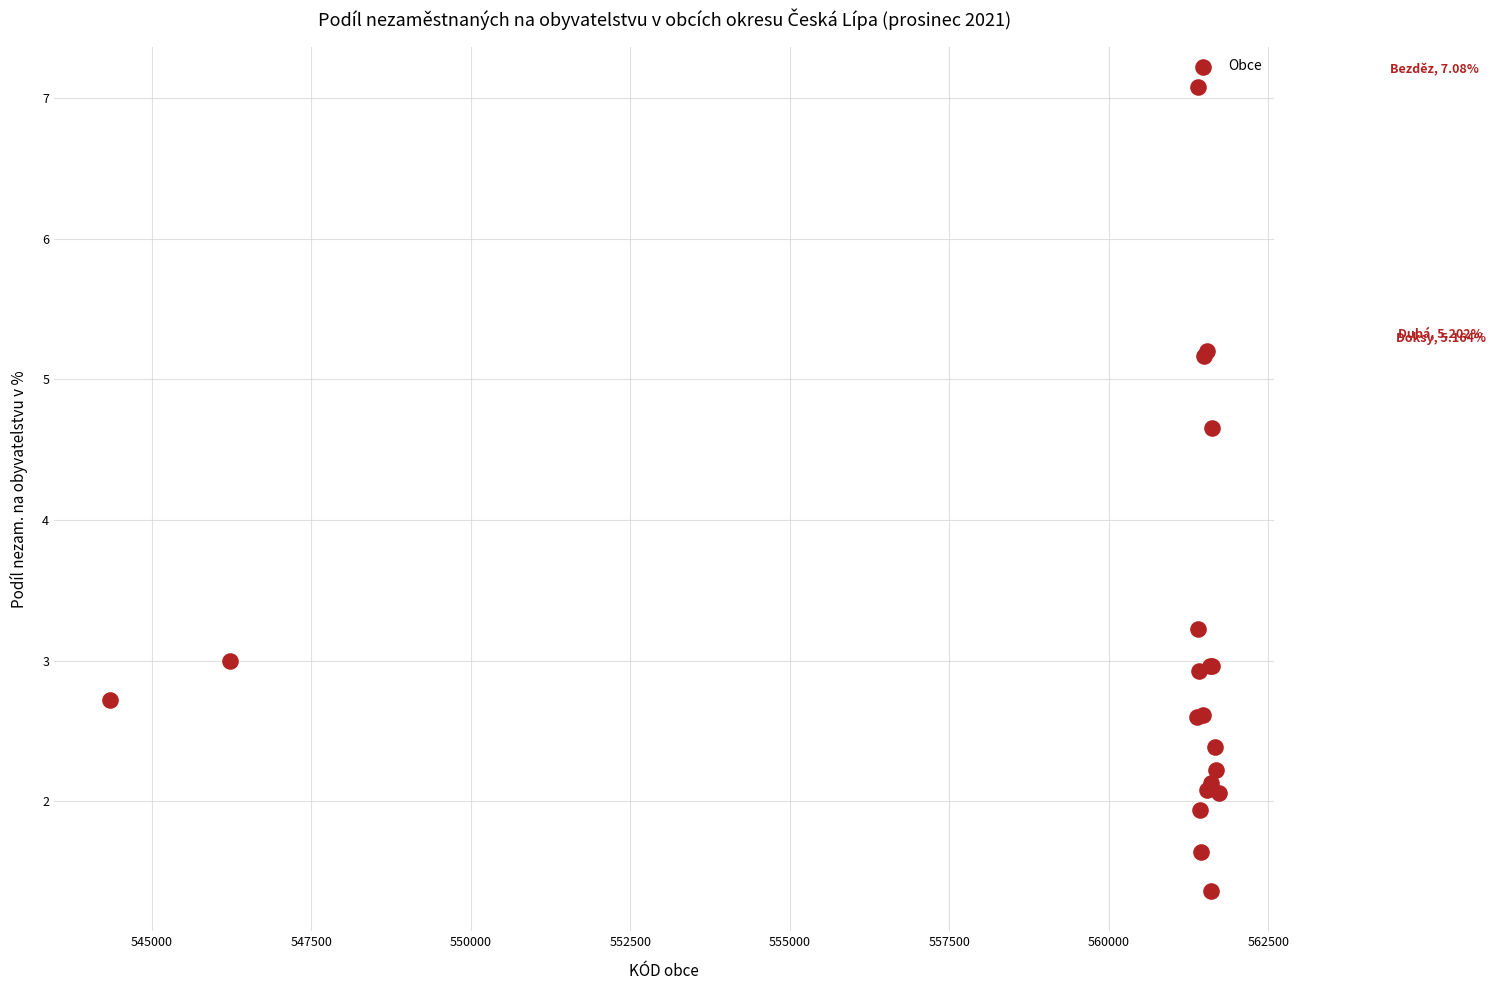

What Y value in the scatter plot is closest to 4?

4.7